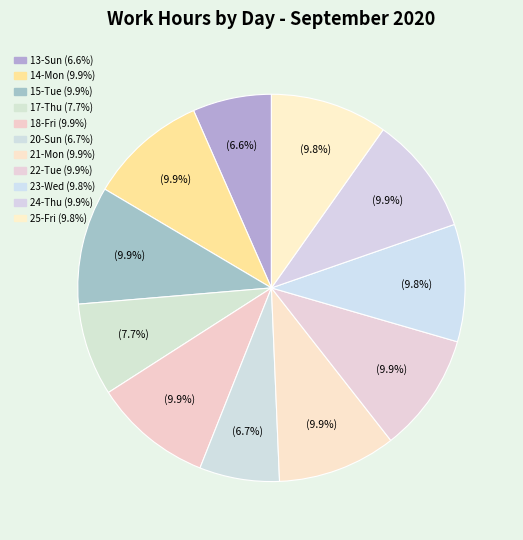

Which has a higher value, 17-Thu or 15-Tue?

15-Tue